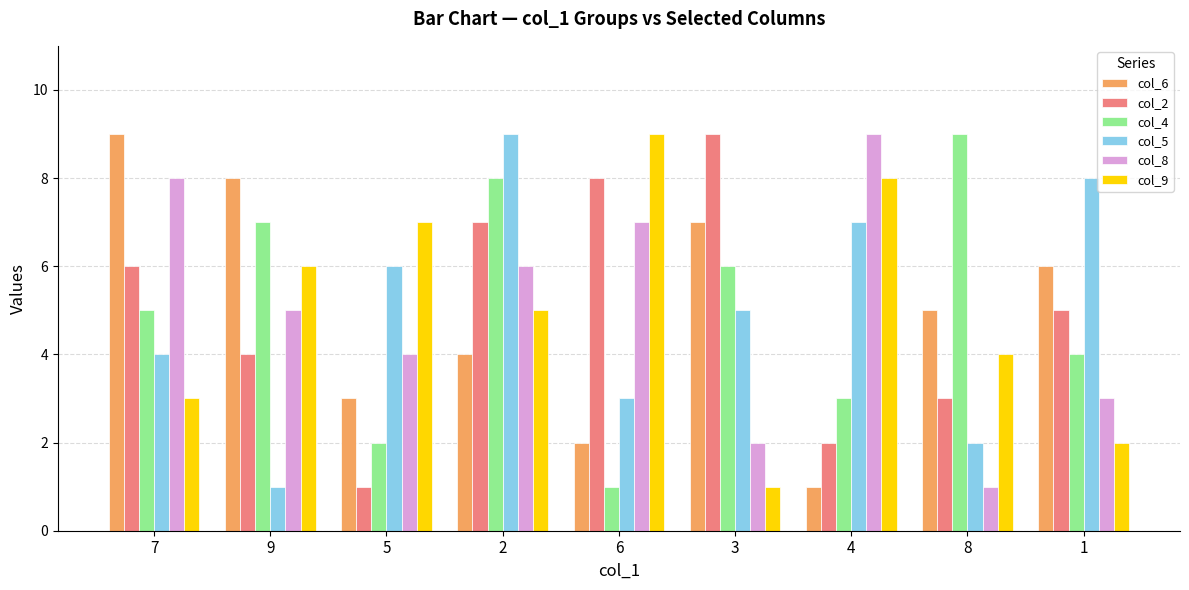

What position from the left is 2?

4